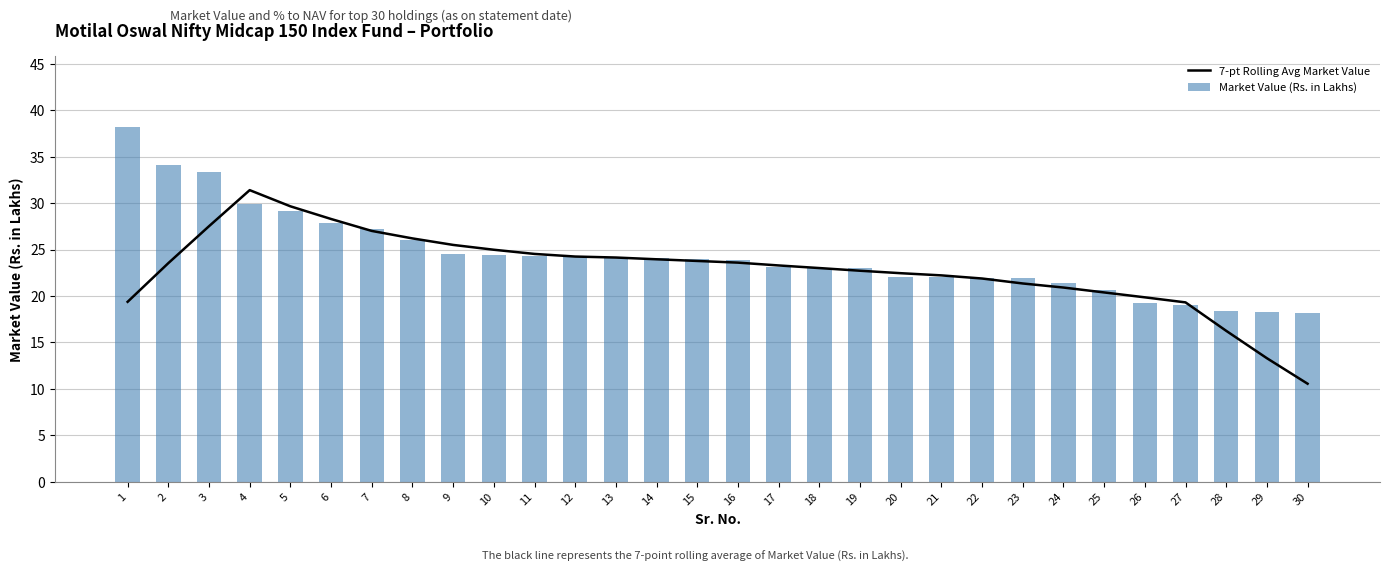

What is the difference between the highest and lowest values at 21?

0.1